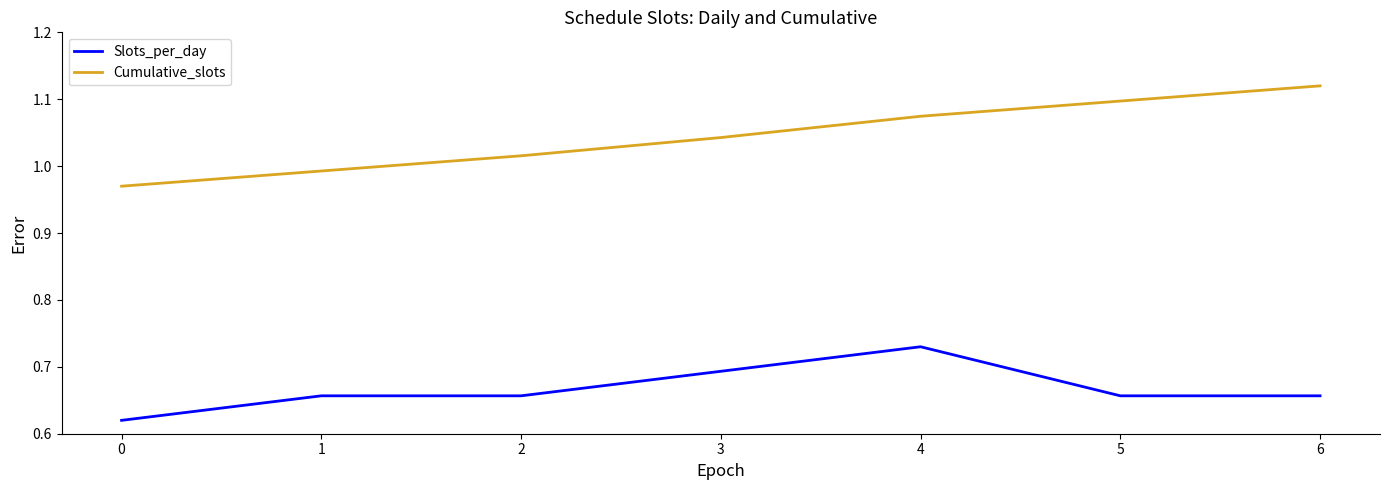

The value of Cumulative_slots at 4 is 0.4. True or false?

False